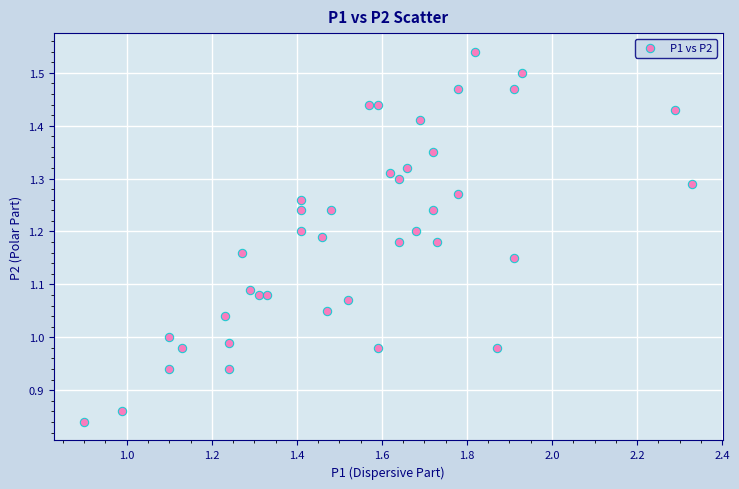

What is the range of Y values (max minus min)?

0.7